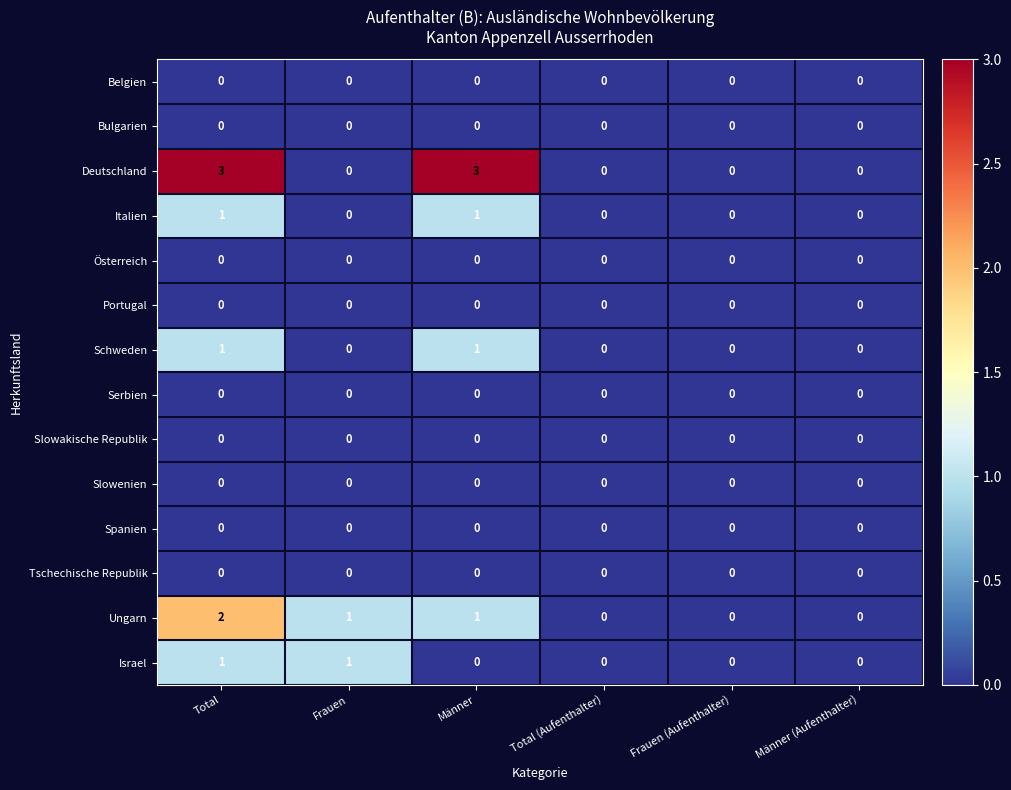

True or false: Schweden has a value of 1 at Männer (Aufenthalter).

False